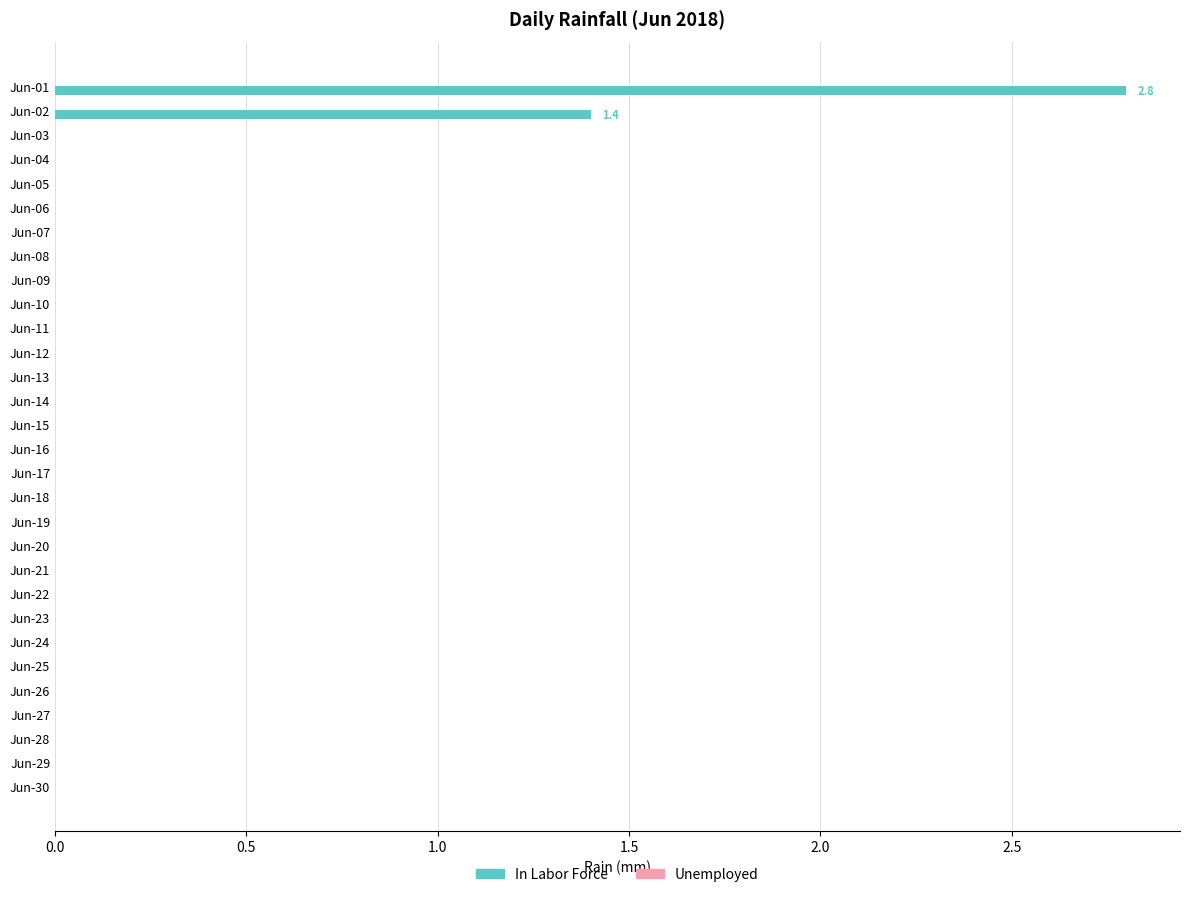

The chart shows a value of 0.0 at Jun-13. True or false?

True